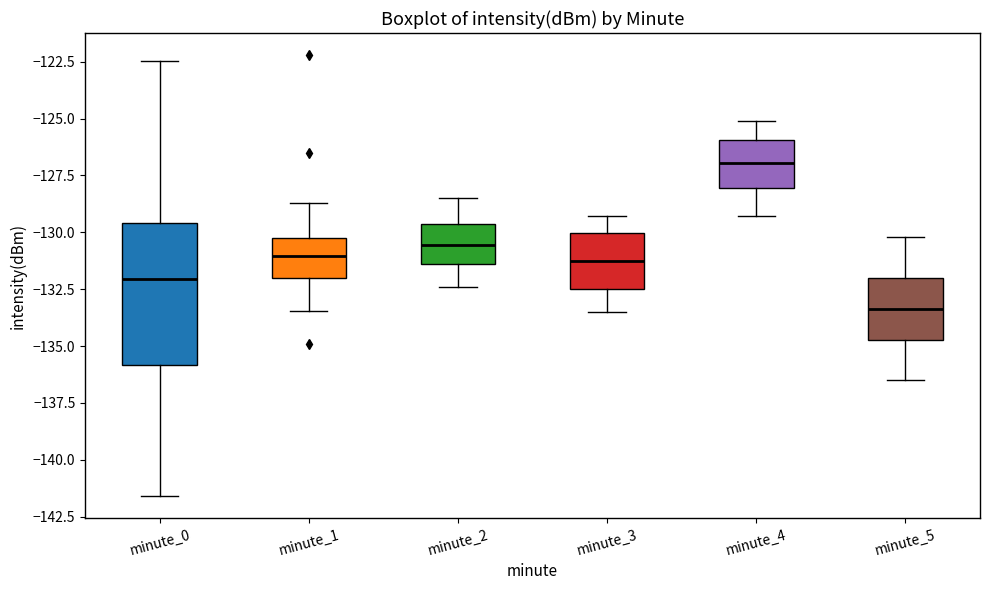

Reading left to right, read every box against the y-axis: the position of its median line, the range the box covers, and the ends of its whiskers. The values are not printed on the chart, so give them approximately, as read against the axis.

minute_0: median -132.0, box -136.0 to -129.5, whiskers -141.5 to -122.5
minute_1: median -131.0, box -132.0 to -130.5, whiskers -133.5 to -128.5
minute_2: median -130.5, box -131.5 to -129.5, whiskers -132.5 to -128.5
minute_3: median -131.0, box -132.5 to -130.0, whiskers -133.5 to -129.5
minute_4: median -127.0, box -128.0 to -126.0, whiskers -129.5 to -125.0
minute_5: median -133.5, box -134.5 to -132.0, whiskers -136.5 to -130.0